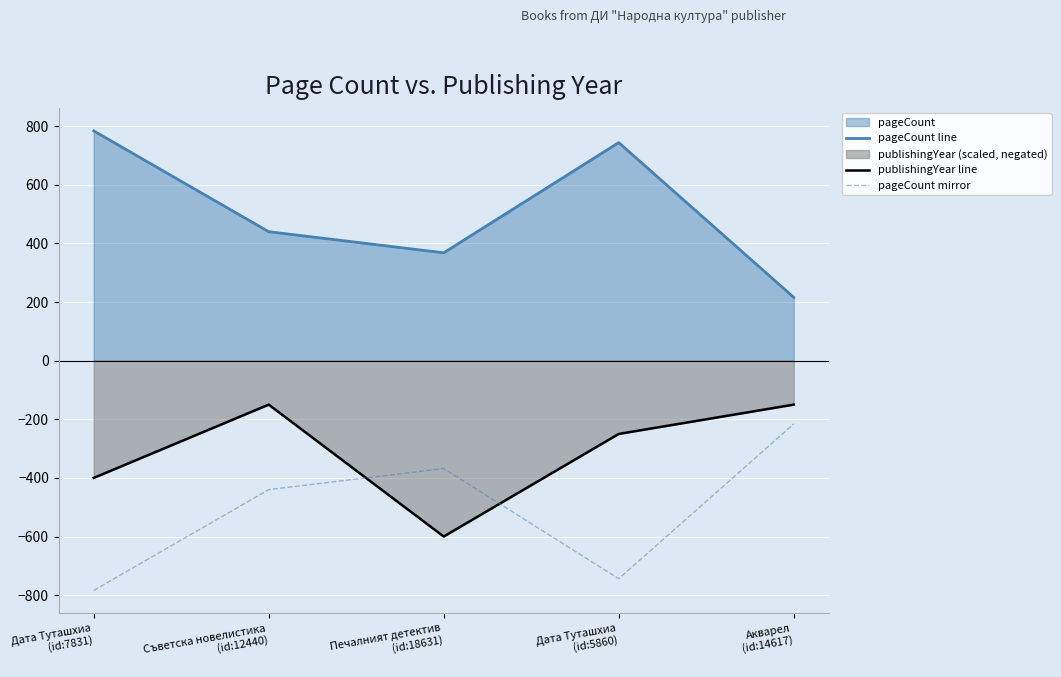

Where does the pageCount mirror series first go above -440?

Печалният детектив
(id:18631)